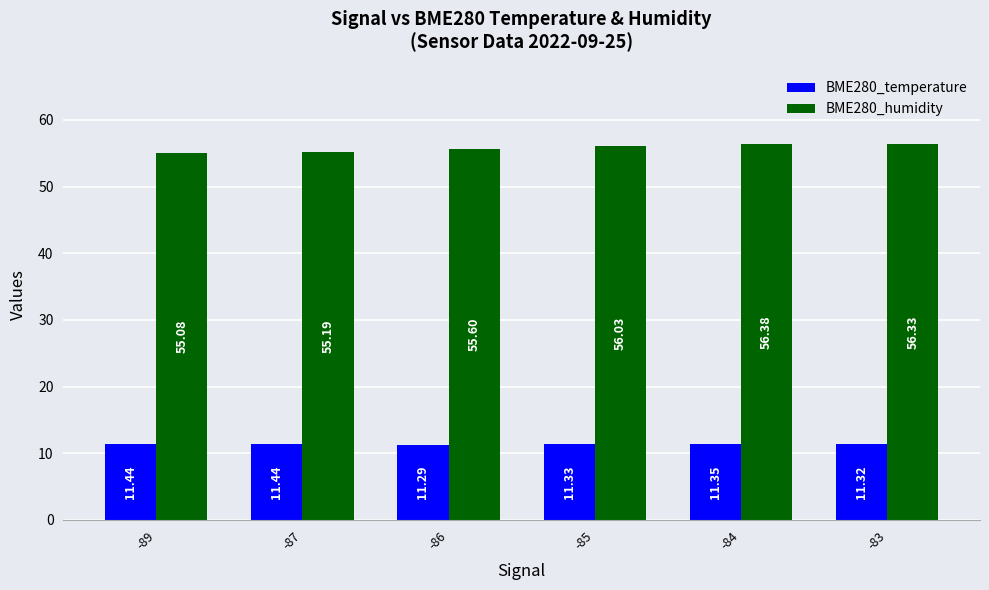

The BME280_temperature series shows 20.1 at -87. True or false?

False